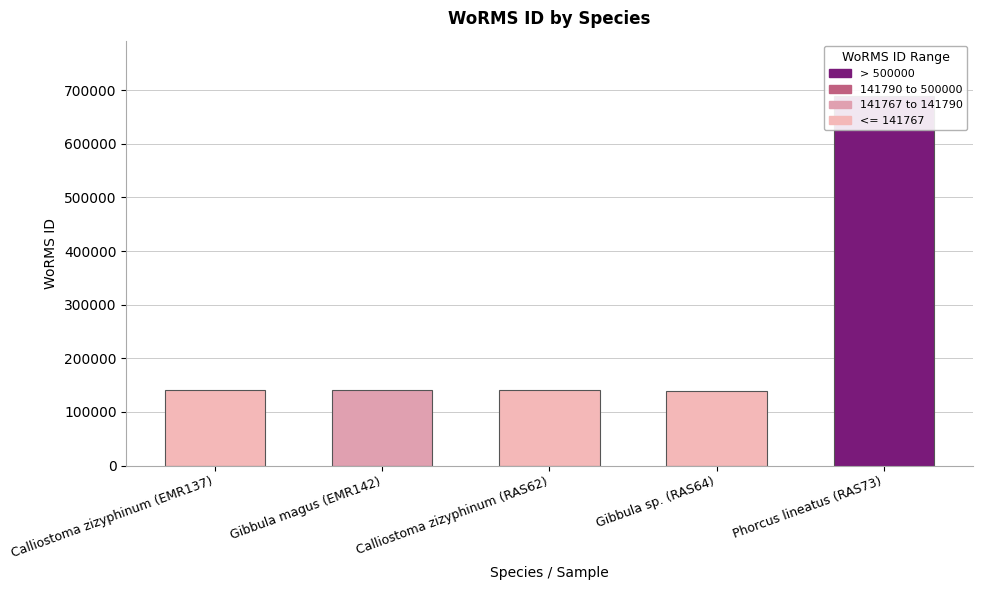

List the labels in order of value, largest first.

Phorcus lineatus (RAS73), Gibbula magus (EMR142), Calliostoma zizyphinum (EMR137), Calliostoma zizyphinum (RAS62), Gibbula sp. (RAS64)